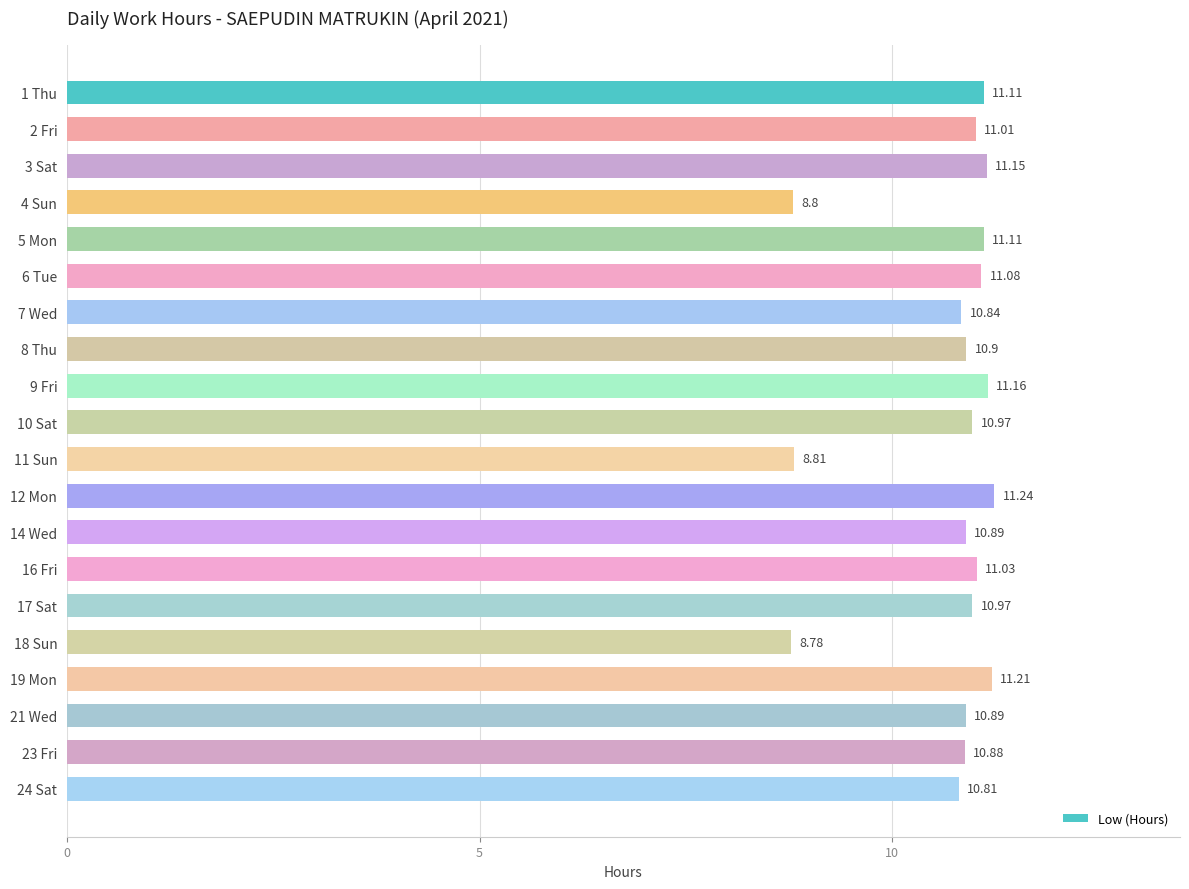

What is the minimum value shown in the chart?

8.8